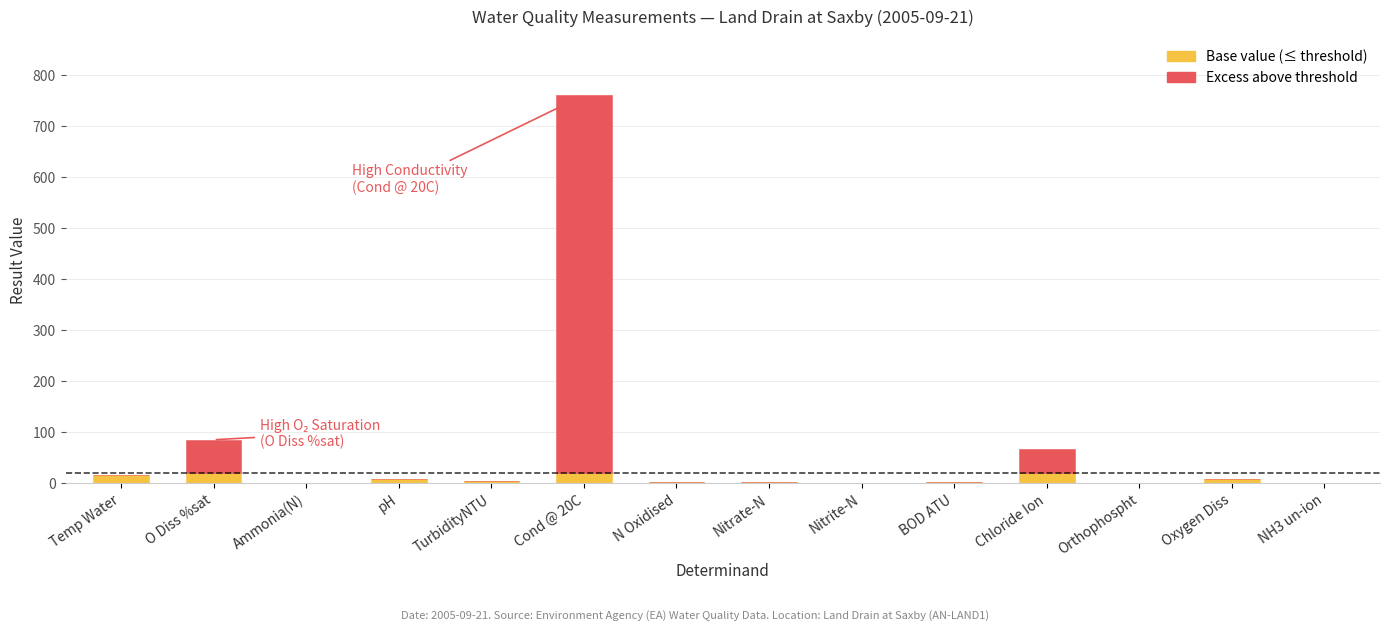

List the series in order of their peak value, highest first.

Excess above threshold, Base value (≤ threshold)